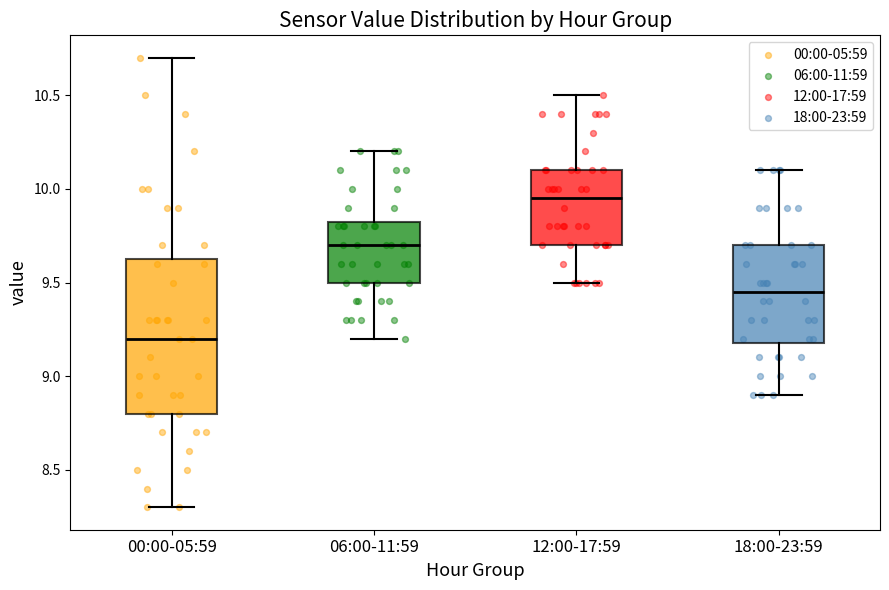

Reading left to right, read every box against the y-axis: the position of its median line, the range the box covers, and the ends of its whiskers. The values are not printed on the chart, so give them approximately, as read against the axis.

00:00-05:59: median 9.20, box 8.80 to 9.65, whiskers 8.30 to 10.70
06:00-11:59: median 9.70, box 9.50 to 9.85, whiskers 9.20 to 10.20
12:00-17:59: median 9.95, box 9.70 to 10.10, whiskers 9.50 to 10.50
18:00-23:59: median 9.45, box 9.20 to 9.70, whiskers 8.90 to 10.10